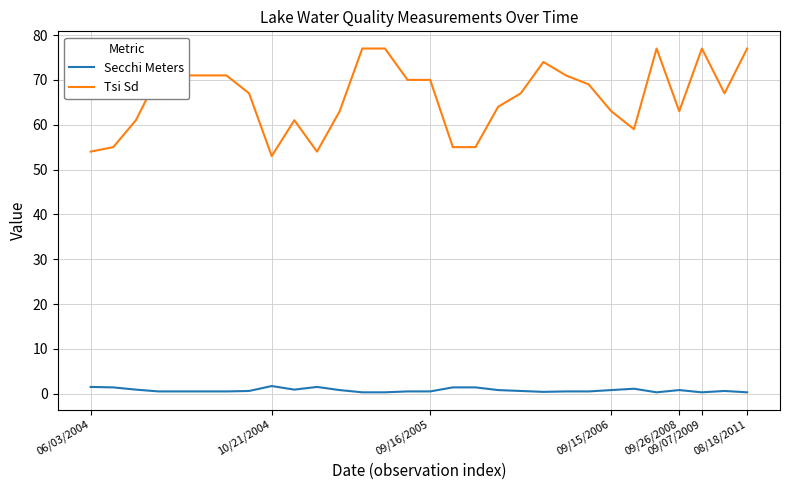

Which series has the widest spread of values?

Tsi Sd